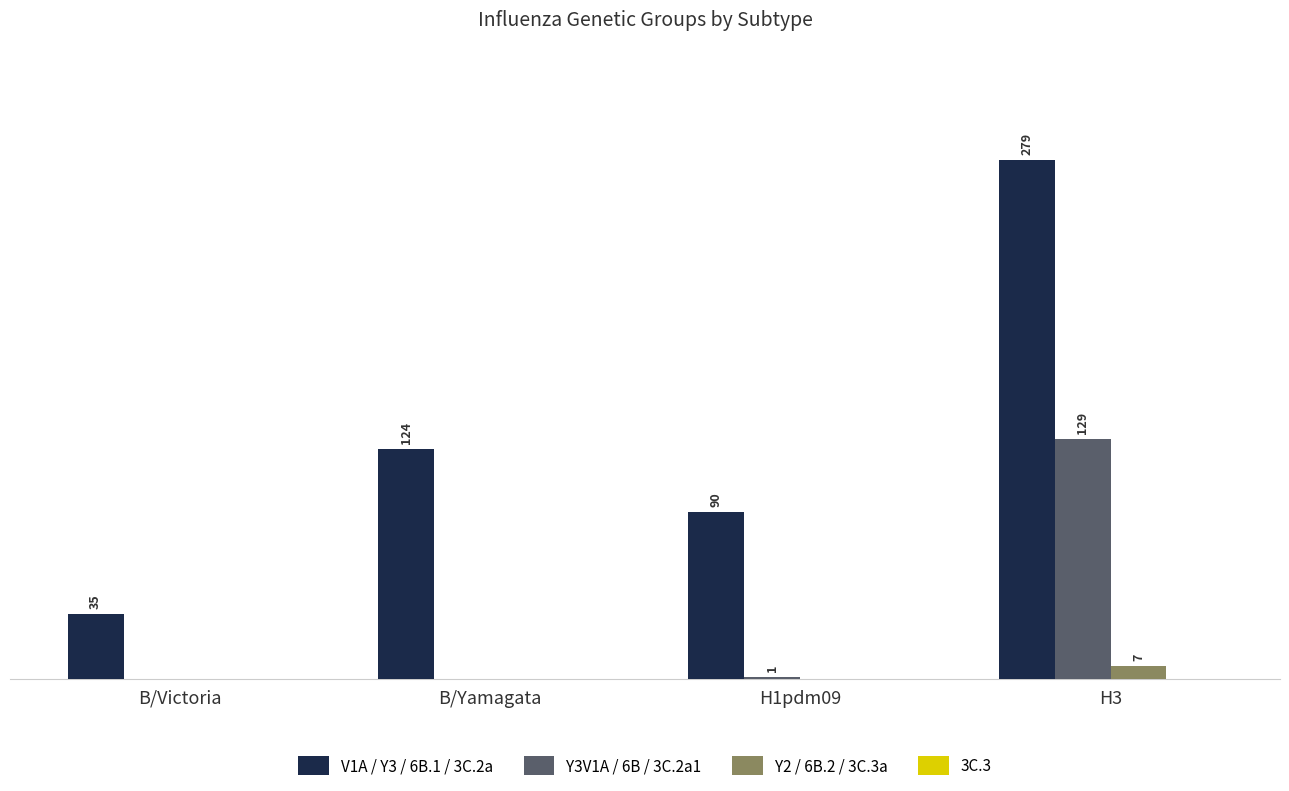

At which category does the chart reach its peak across all series?

H3